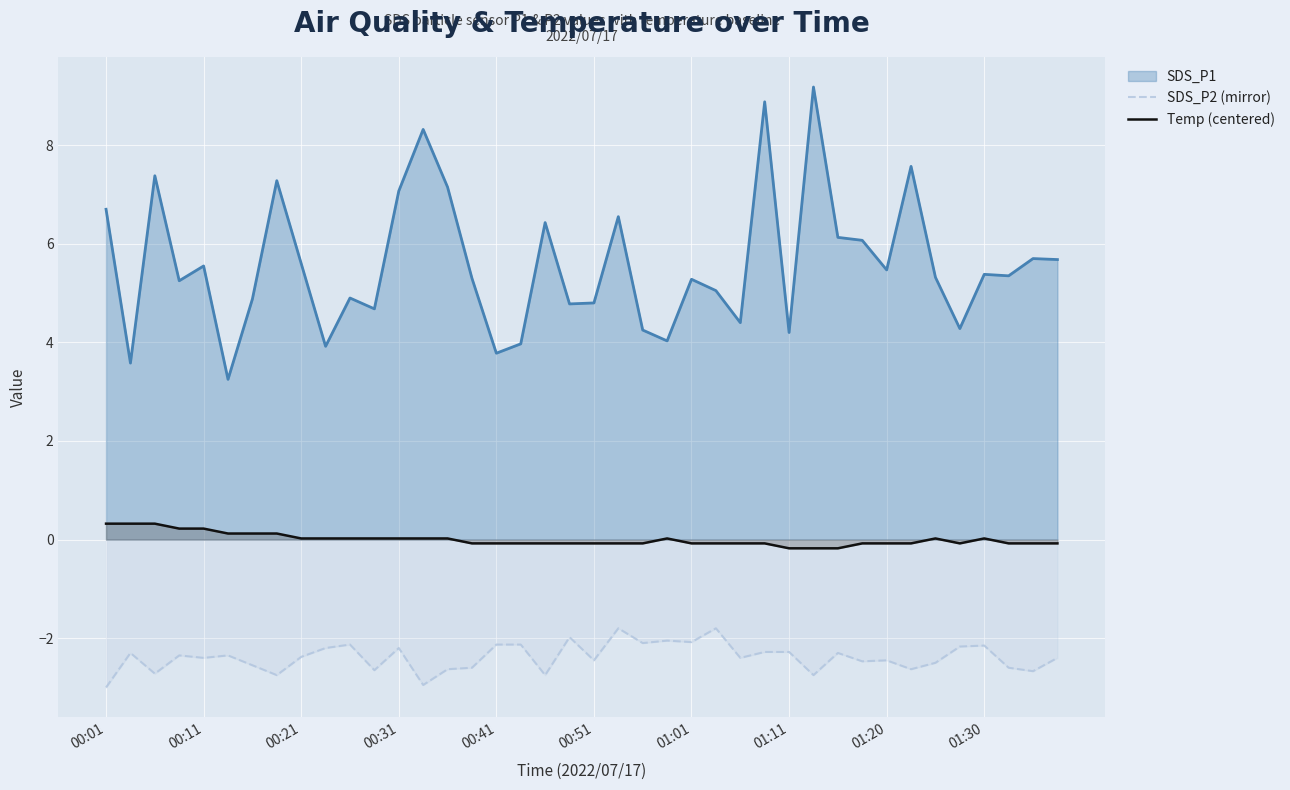

Which series has the largest total across all categories?

SDS_P1